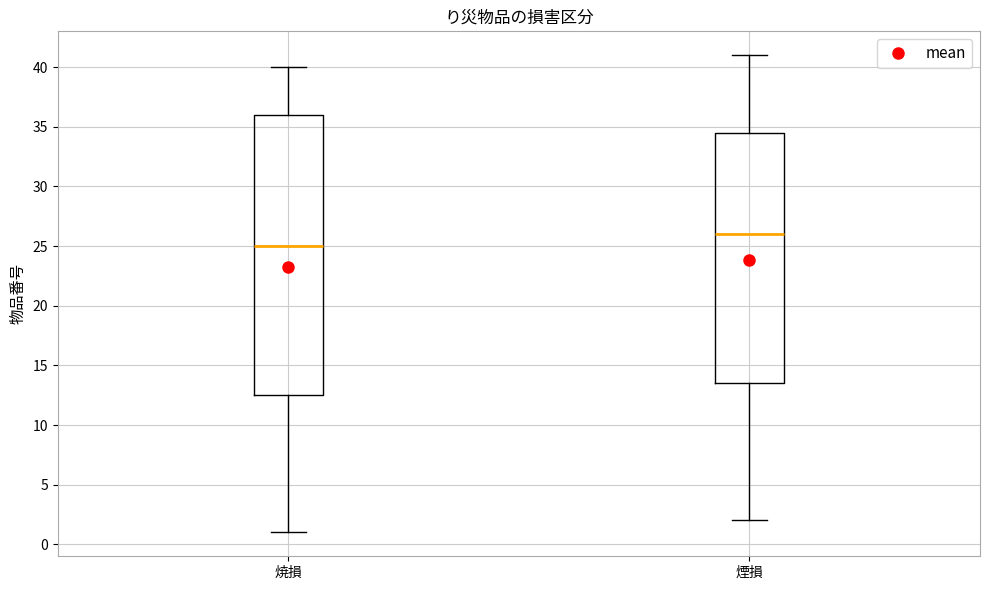

Reading left to right, transcribe this box plot: for each box, give where its median line is, the range the box spans, and where its two whiskers end, as read against the y-axis. The values are not printed on the chart, so give them approximately, as read against the axis.

焼損: median 25.0, box 12.5 to 36.0, whiskers 1.0 to 40.0
煙損: median 26.0, box 13.5 to 34.5, whiskers 2.0 to 41.0